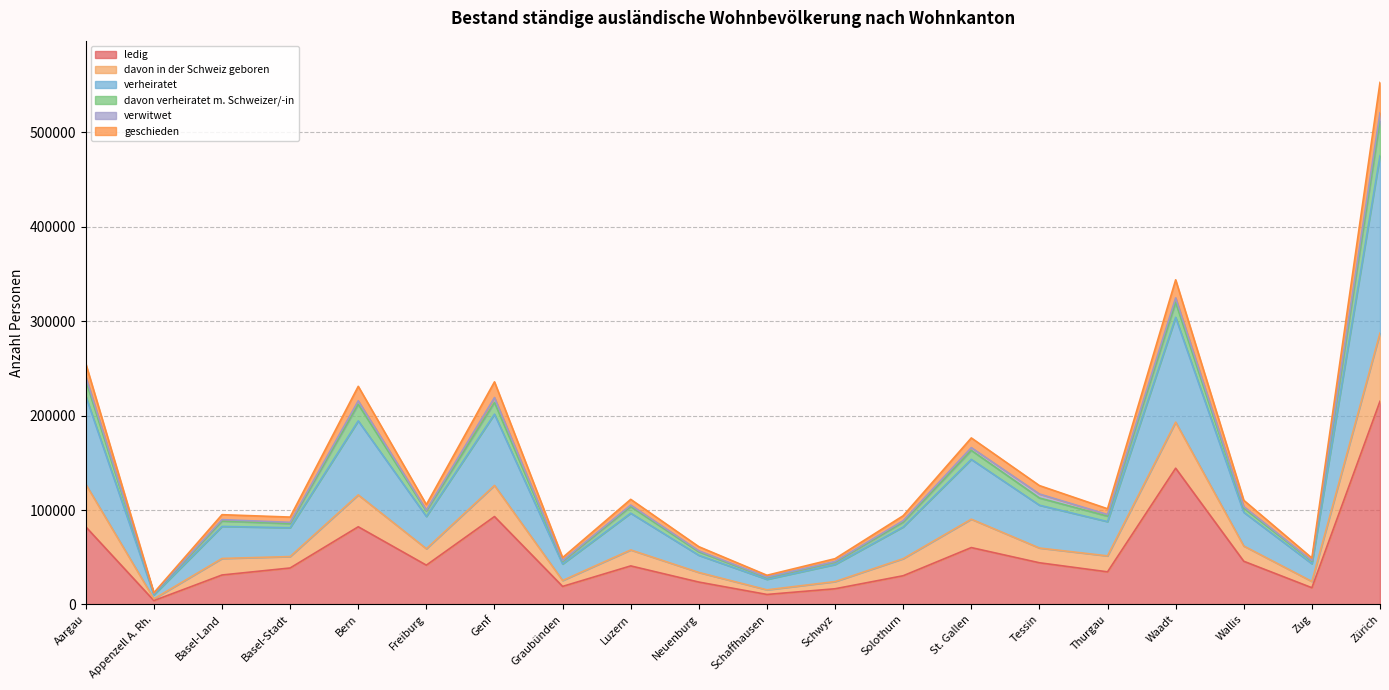

True or false: verheiratet and davon in der Schweiz geboren cross at least once.

False